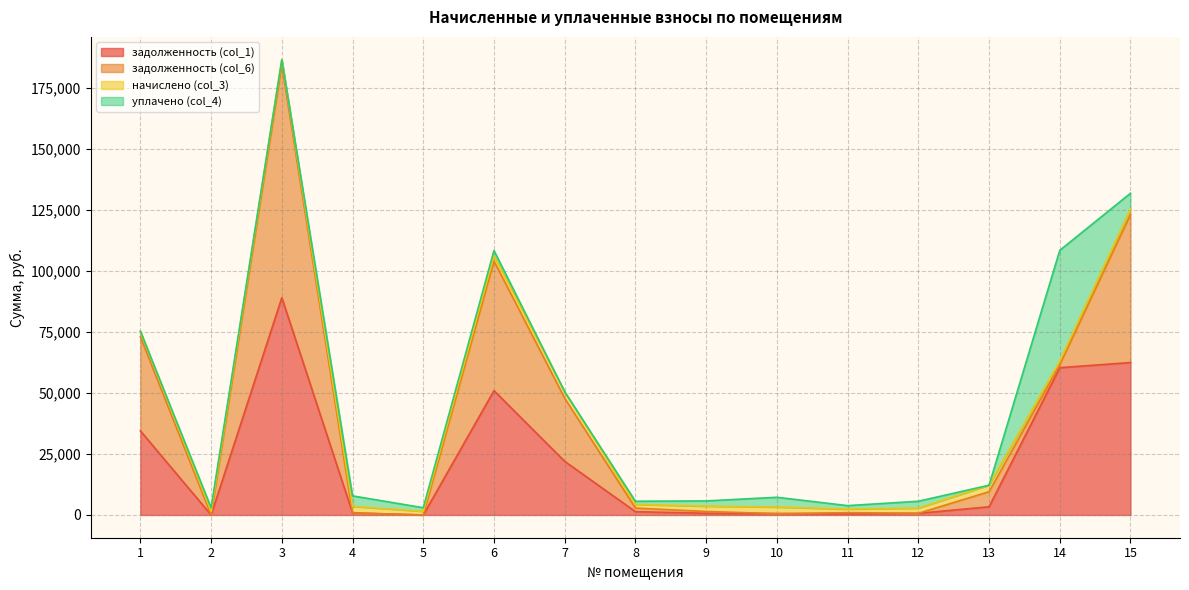

List the labels in order of задолженность (col_1) value, largest first.

3, 15, 14, 6, 1, 7, 13, 8, 4, 9, 12, 10, 11, 2, 5